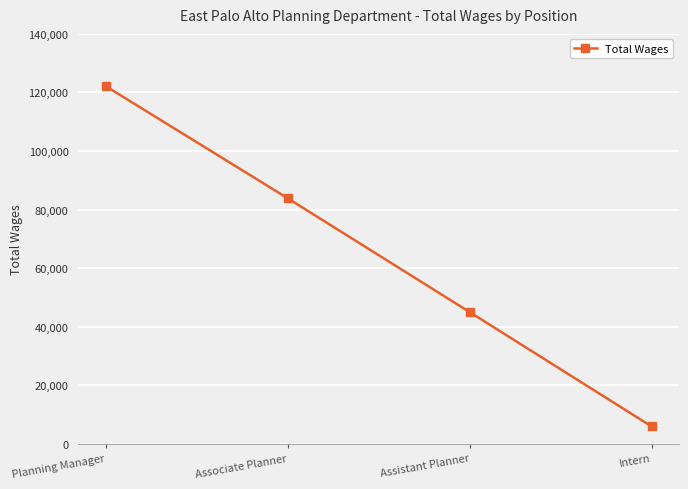

What is the average value?

64259